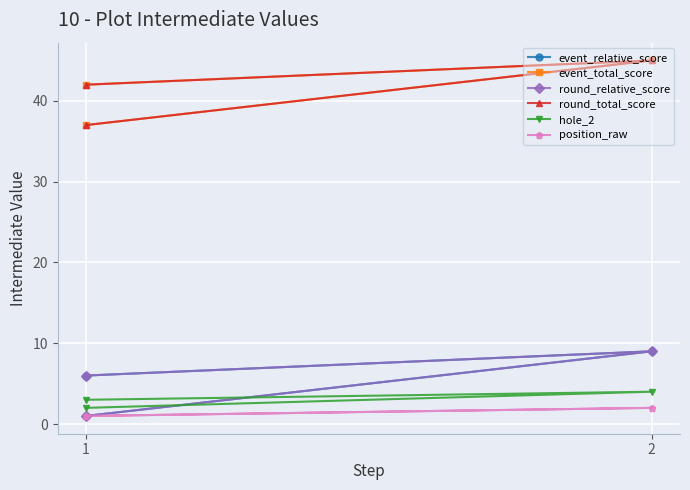

List the series in order of their peak value, highest first.

event_total_score, round_total_score, event_relative_score, round_relative_score, hole_2, position_raw